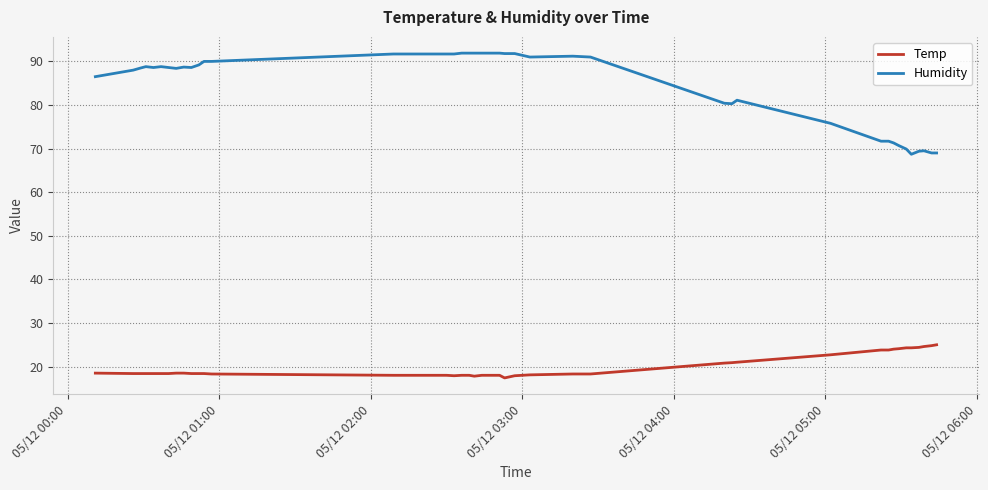

Which series has the largest total across all categories?

Humidity